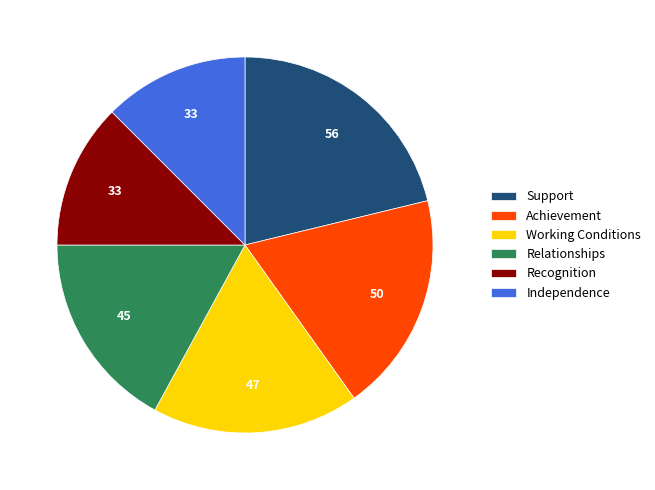

Do Working Conditions and Support together represent more than half of the pie?

No